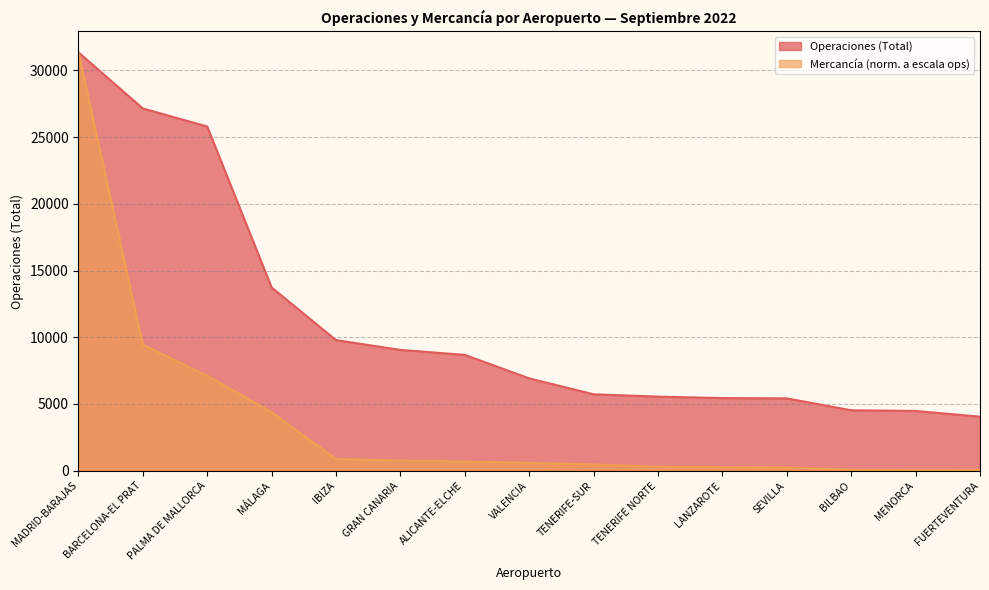

What is the highest value of the Mercancía (Total) series?

31356.0